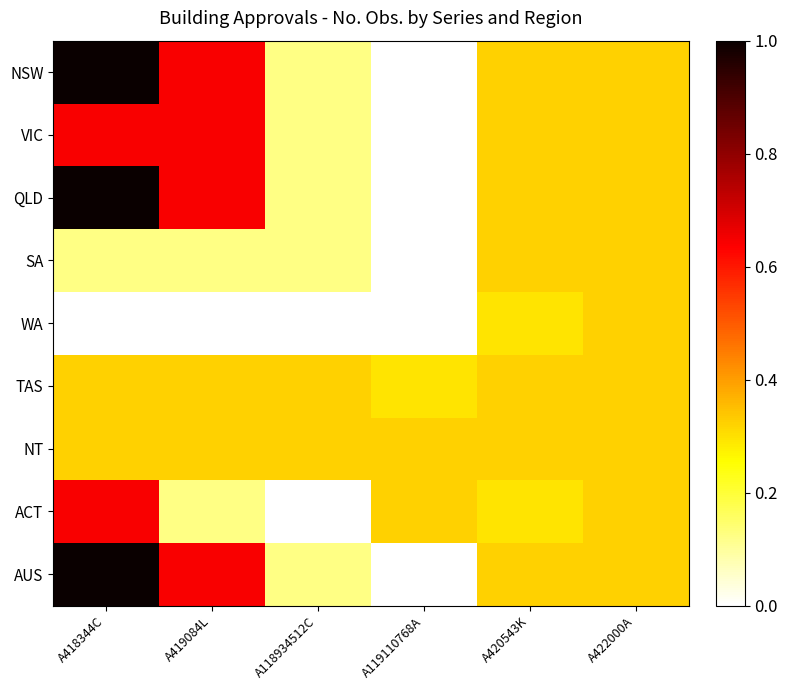

What is the approximate value of AUS at A420543K?

0.3